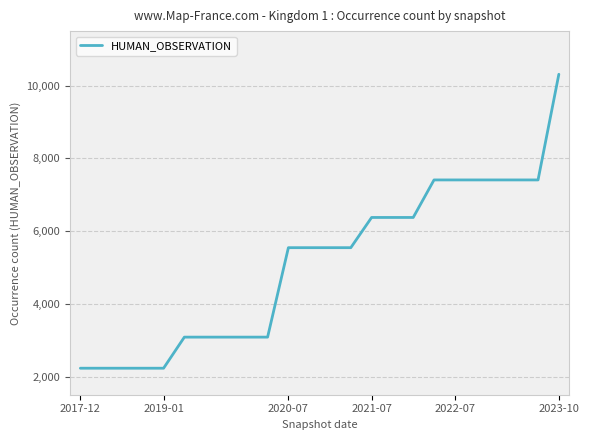

Reading right to left, extract all data points from this chart.

10313	7407	7407	7407	7407	7407	7407	6375	6375	6375	5544	5544	5544	5544	3084	3084	3084	3084	3084	2229	2229	2229	2229	2229